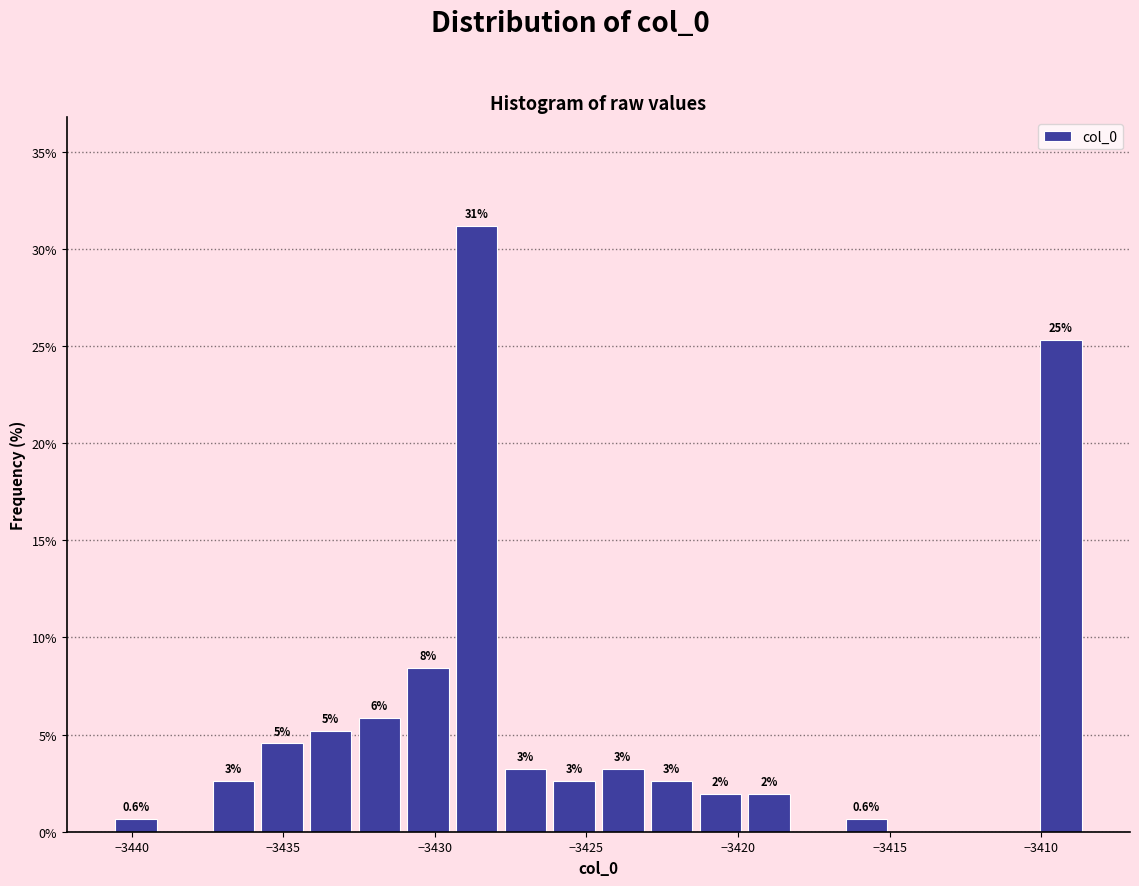

Around what value on the x-axis is the tallest bar? Give the approximate position of its centre, as read against the axis.

-3428.5